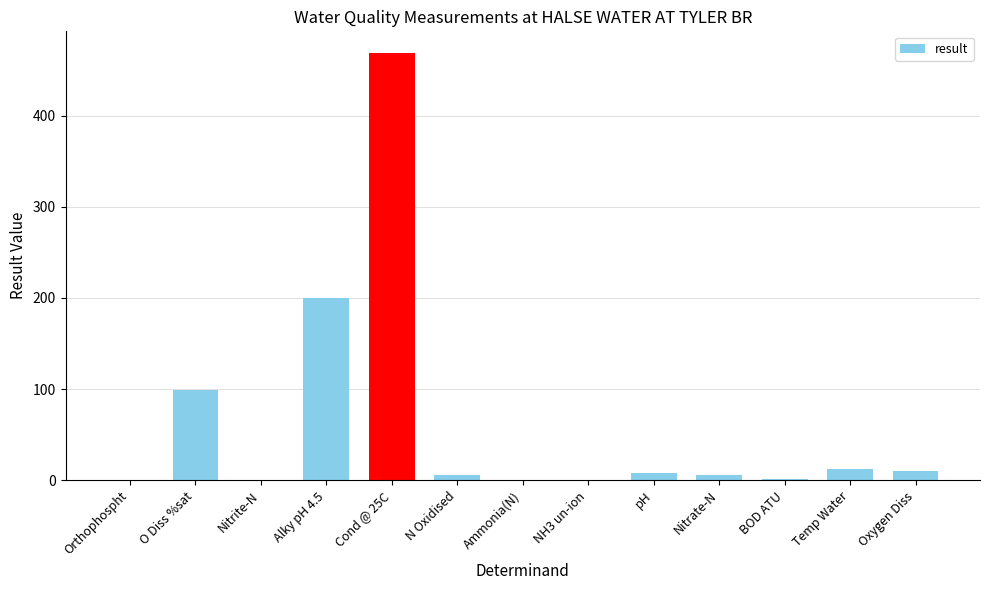

The chart shows a value of 10.5 at Oxygen Diss. True or false?

True